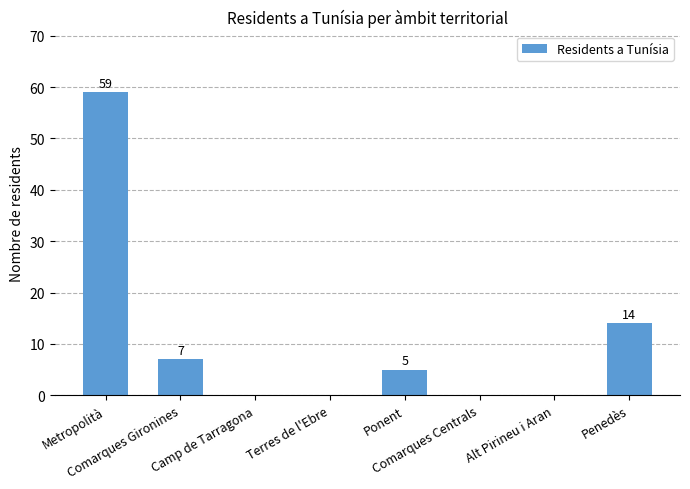

Reading left to right, extract all data points from this chart.

59	7	0	0	5	0	0	14